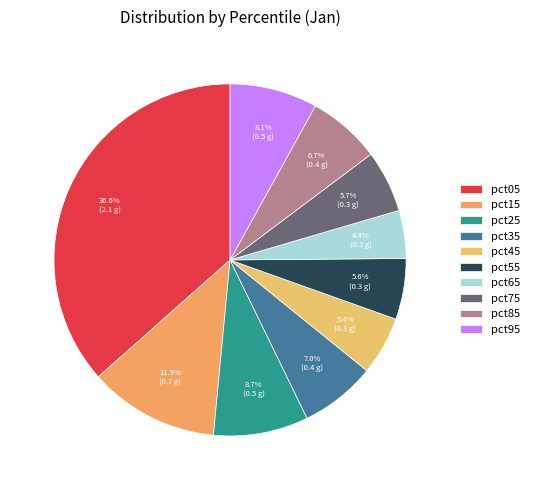

Count the number of slices in the pie.

10